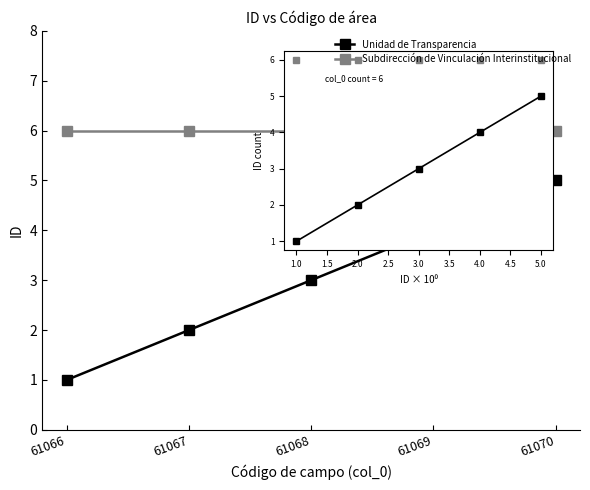

Reading left to right, transcribe all the data shown in this chart.

Unidad de Transparencia: 61066=1	61067=2	61068=3	61069=4	61070=5
Subdirección de Vinculación Interinstitucional: 61066=6	61067=6	61068=6	61069=6	61070=6